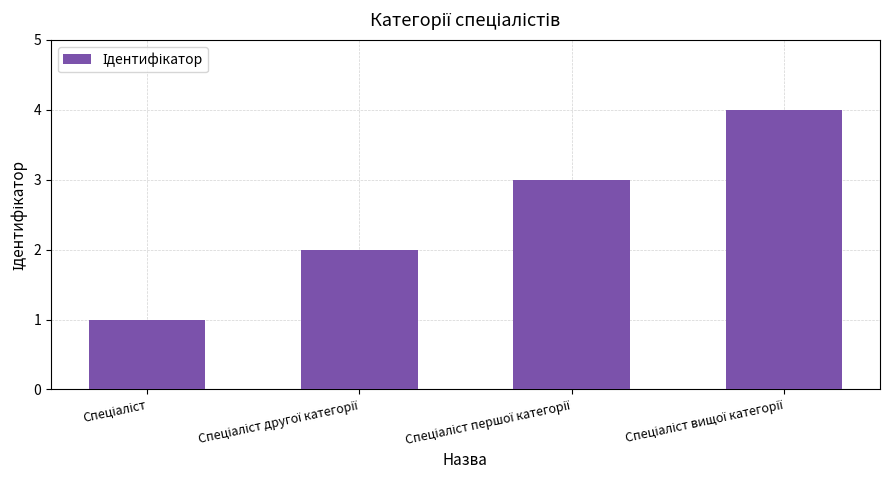

What is the difference between the maximum and minimum values?

3